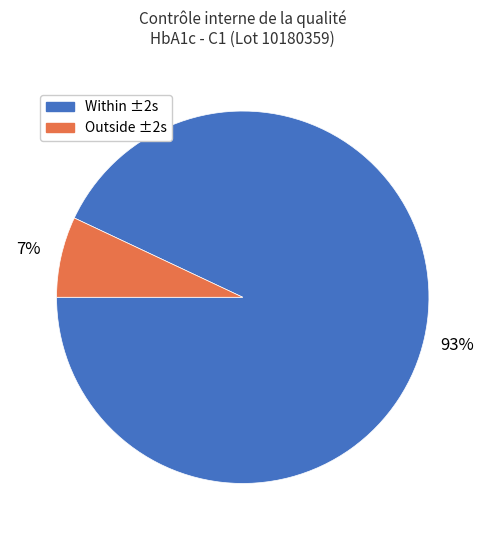

How many segments does this pie chart have?

2